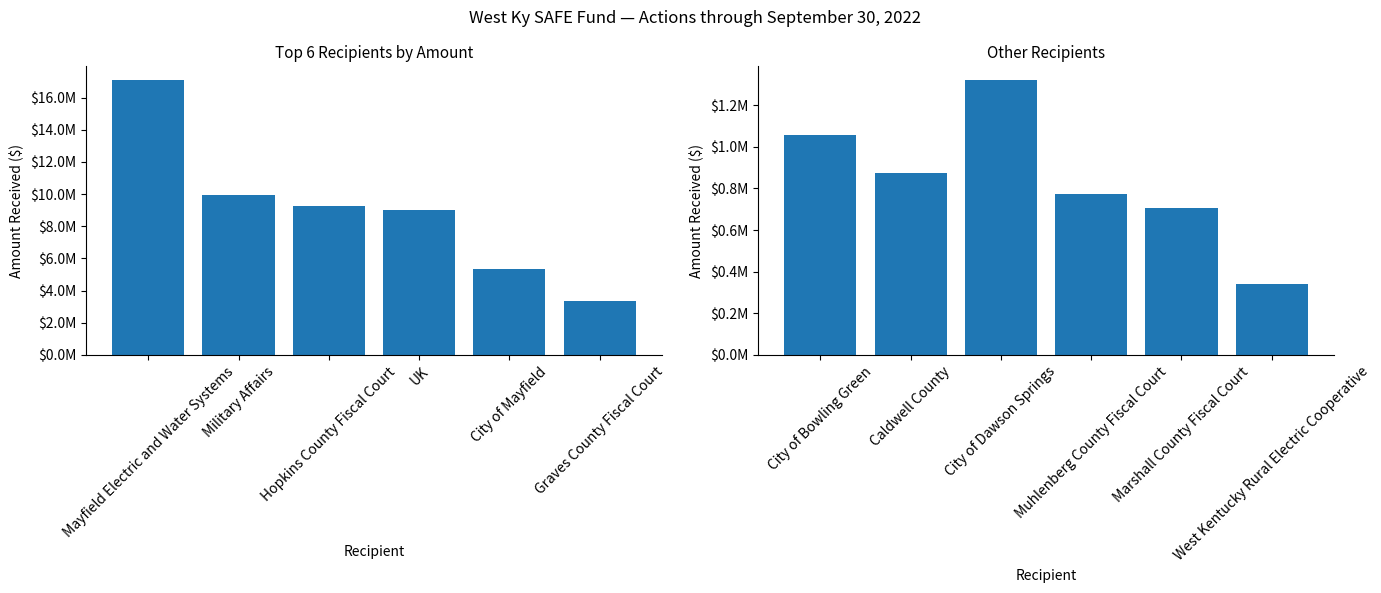

How many categories are shown in the chart?

6